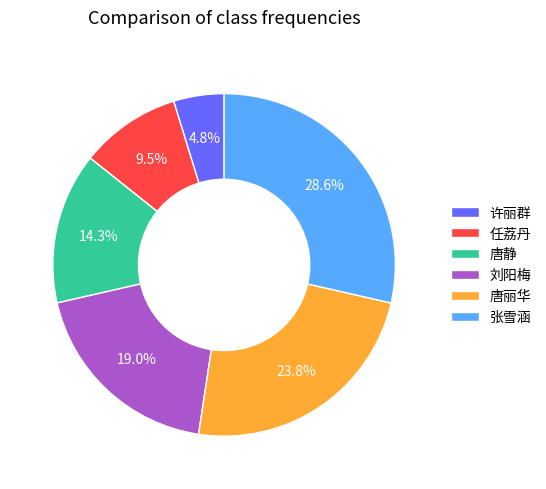

Which has a higher value, 任荔丹 or 唐静?

唐静